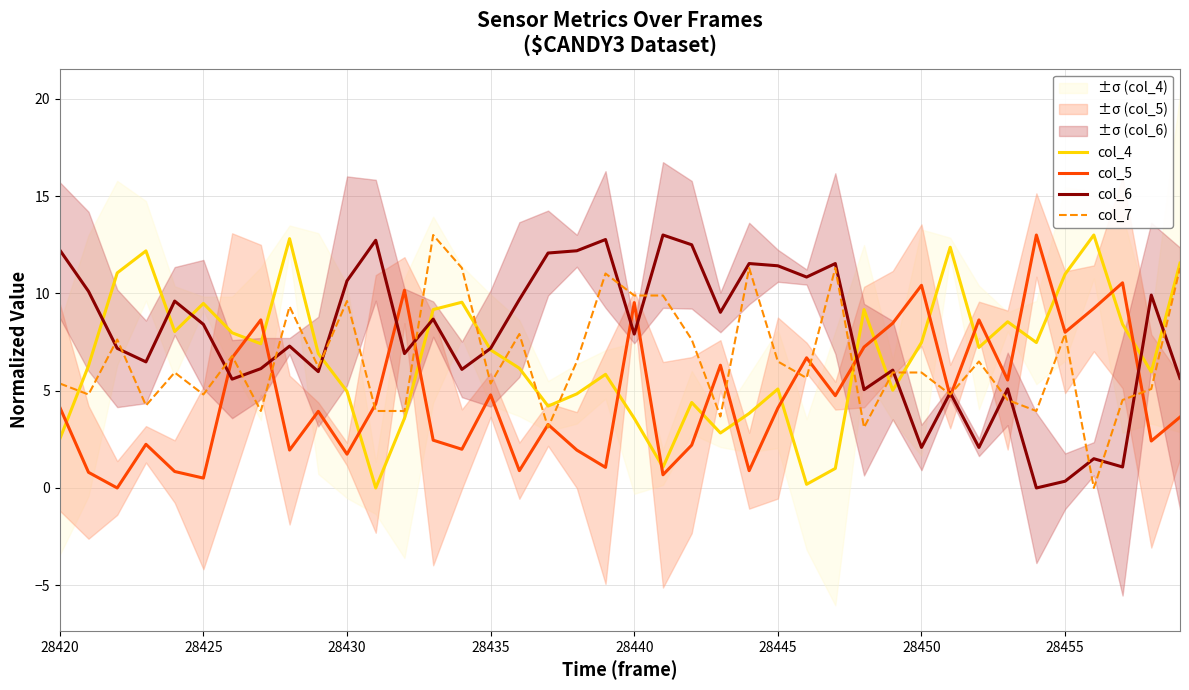

How many values in col_6 are above zero?

39